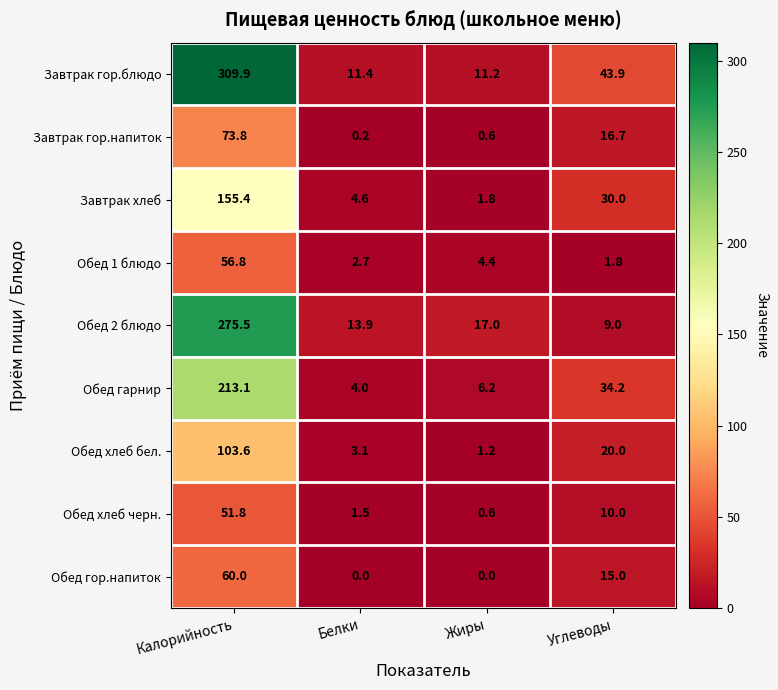

At which label does Завтрак гор.блюдо first exceed 43?

Калорийность